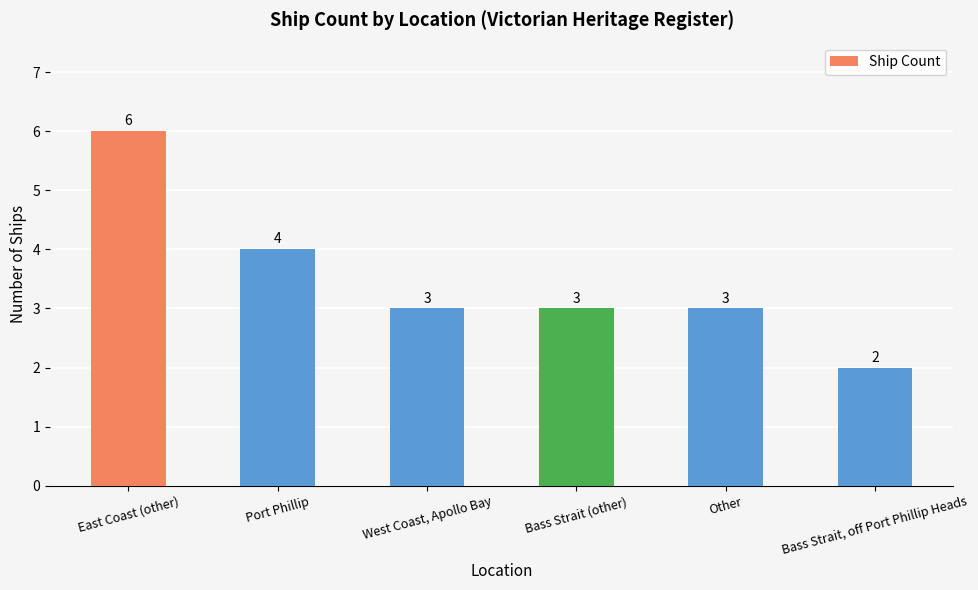

What is the smallest value displayed?

2